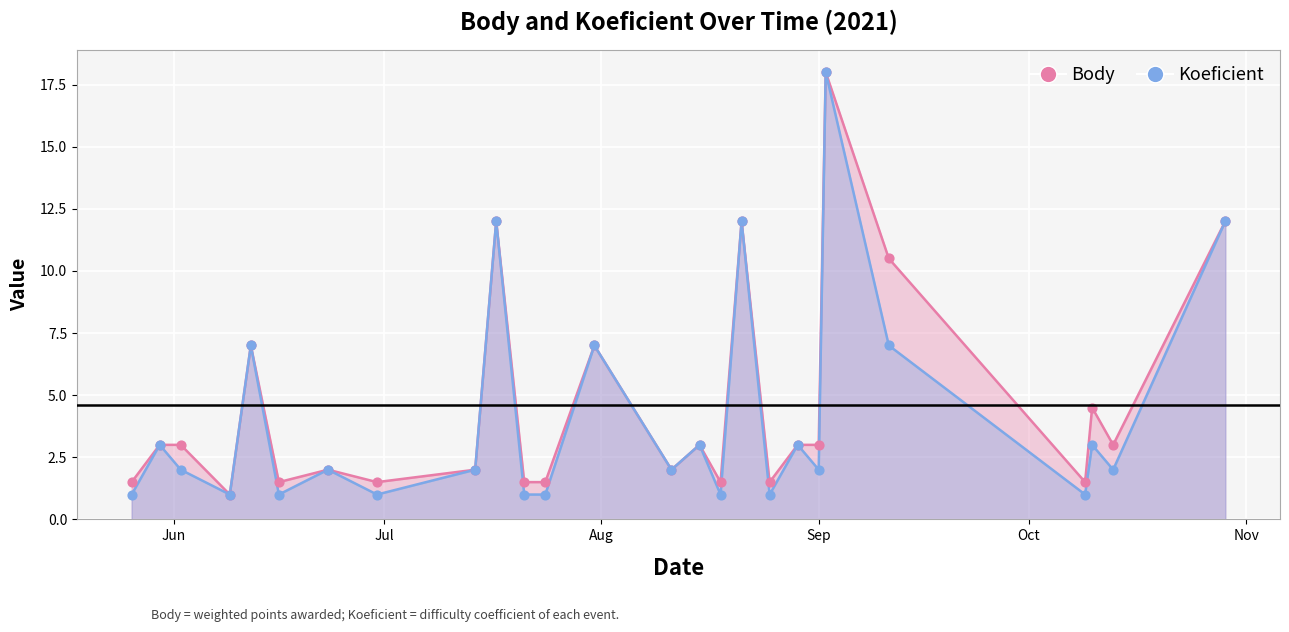

What are all the series names shown in the legend?

Body, Koeficient